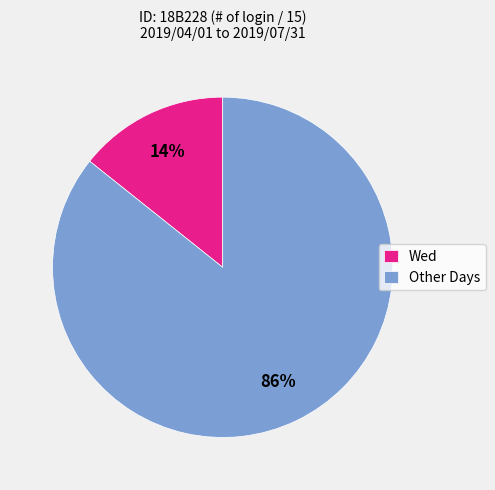

Rank the categories by value from lowest to highest.

Wed, Other Days